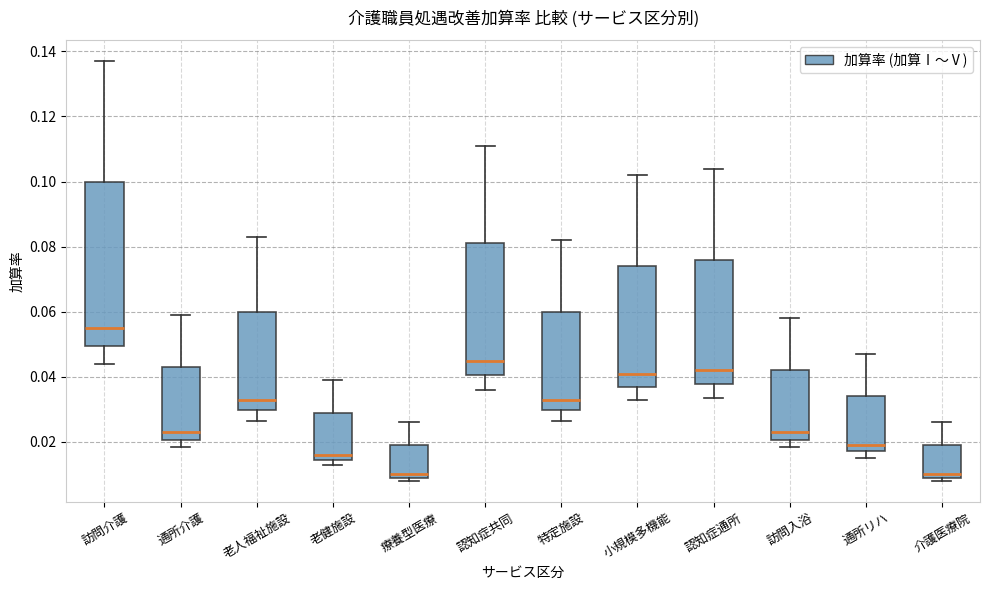

Reading left to right, read every box against the y-axis: the position of its median line, the range the box covers, and the ends of its whiskers. The values are not printed on the chart, so give them approximately, as read against the axis.

訪問介護: median 0.056, box 0.050 to 0.100, whiskers 0.044 to 0.138
通所介護: median 0.024, box 0.020 to 0.044, whiskers 0.018 to 0.060
老人福祉施設: median 0.034, box 0.030 to 0.060, whiskers 0.026 to 0.084
老健施設: median 0.016, box 0.014 to 0.030, whiskers 0.012 to 0.040
療養型医療: median 0.010 (just above the box's lower edge), box 0.010 to 0.020, whiskers 0.008 to 0.026
認知症共同: median 0.046, box 0.040 to 0.082, whiskers 0.036 to 0.112
特定施設: median 0.034, box 0.030 to 0.060, whiskers 0.026 to 0.082
小規模多機能: median 0.042, box 0.036 to 0.074, whiskers 0.032 to 0.102
認知症通所: median 0.042, box 0.038 to 0.076, whiskers 0.034 to 0.104
訪問入浴: median 0.024, box 0.020 to 0.042, whiskers 0.018 to 0.058
通所リハ: median 0.020, box 0.018 to 0.034, whiskers 0.016 to 0.048
介護医療院: median 0.010 (just above the box's lower edge), box 0.010 to 0.020, whiskers 0.008 to 0.026